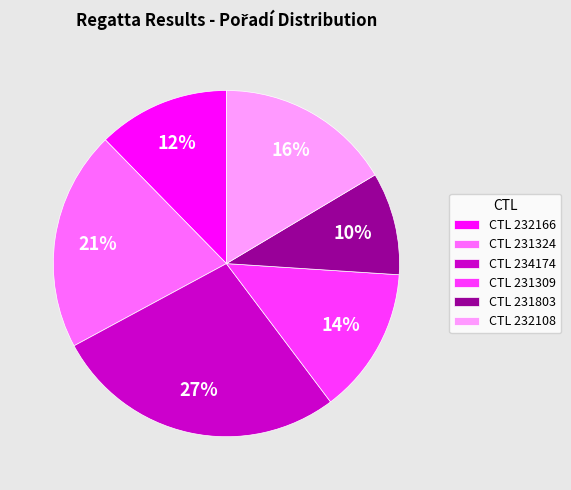

Between CTL 231803 and CTL 232108, which is larger?

CTL 232108